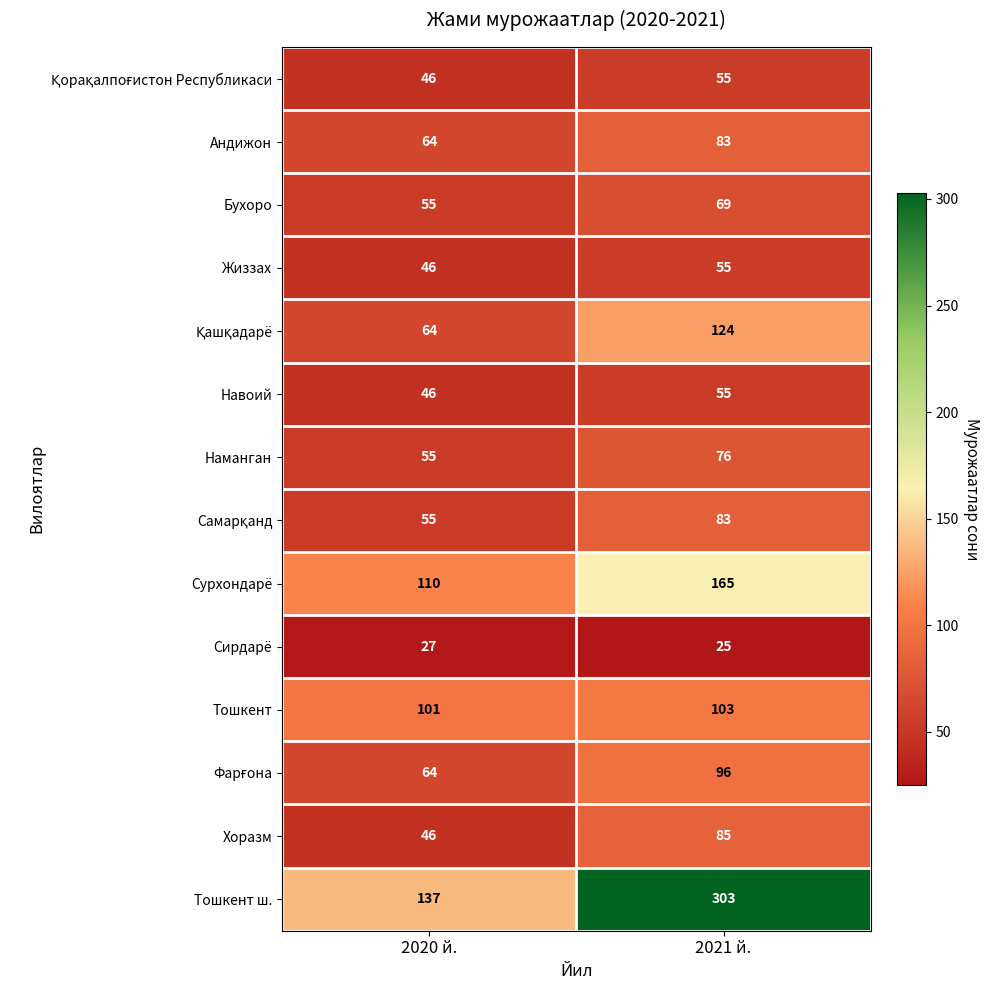

How many categories are shown in the chart?

2